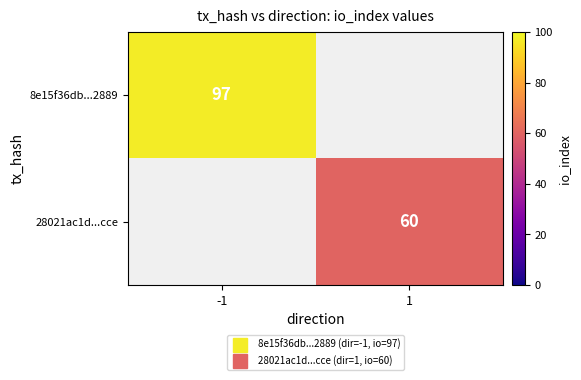

Read the 28021ac1d...cce value at 1.

60.0